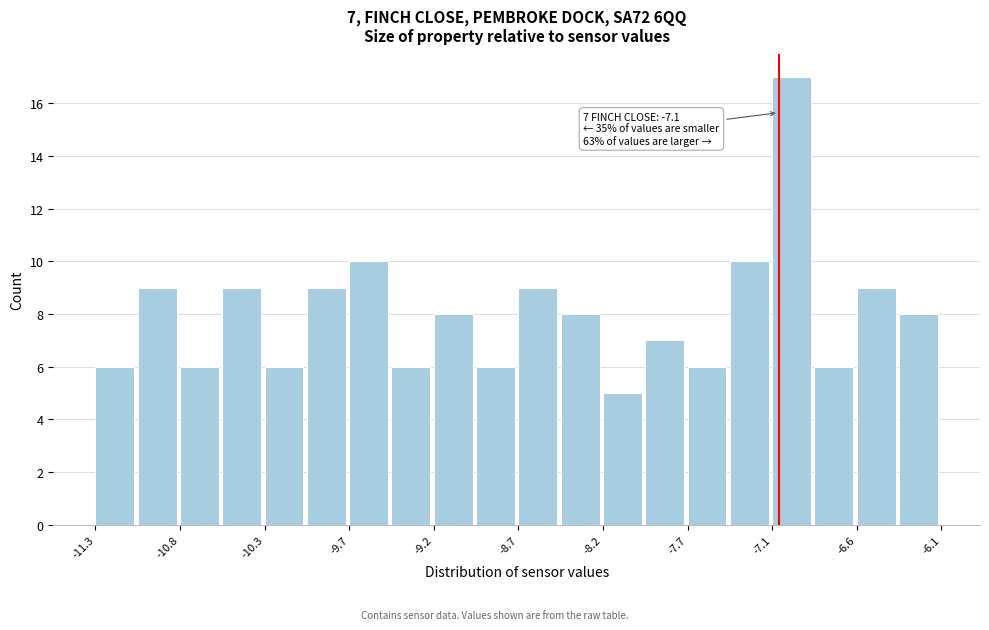

Read against the x-axis, roughly where is the centre of the tallest bar?

-7.0